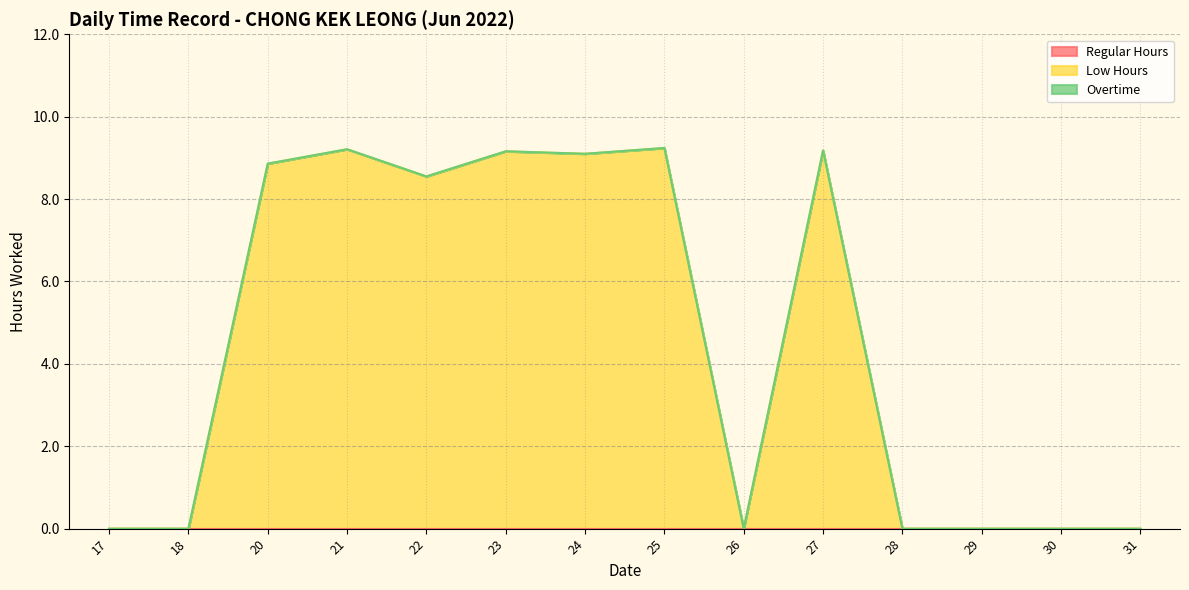

Count the number of data series in this chart.

3